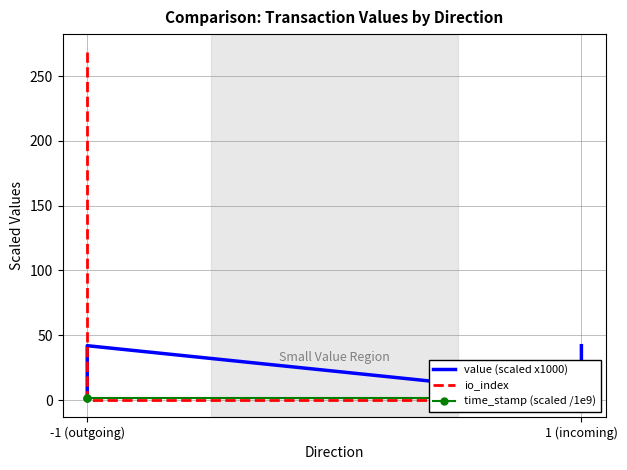

At 1 (incoming), list the series in order from largest to smallest.

value (scaled x1000), time_stamp (scaled /1e9), io_index